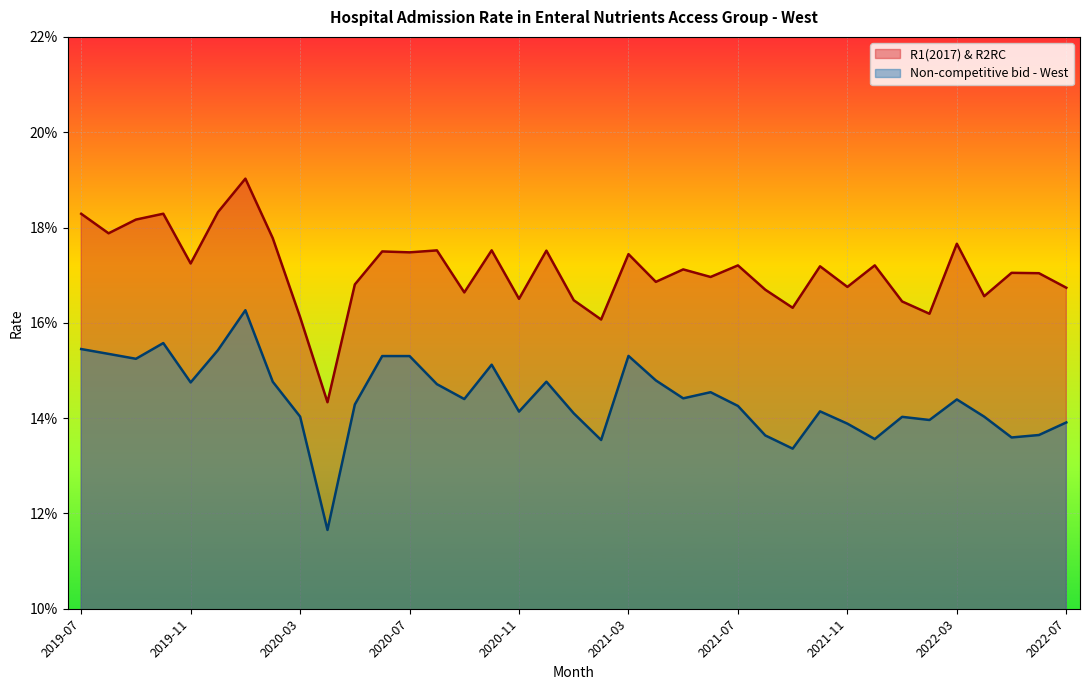

List the labels in order of R1(2017) & R2RC value, smallest first.

2020-04, 2021-02, 2020-03, 2022-02, 2021-09, 2022-01, 2021-01, 2020-11, 2022-04, 2020-09, 2021-08, 2022-07, 2021-11, 2020-05, 2021-04, 2021-06, 2022-06, 2022-05, 2021-05, 2021-10, 2021-07, 2021-12, 2019-11, 2021-03, 2020-07, 2020-06, 2020-12, 2020-08, 2020-10, 2022-03, 2020-02, 2019-08, 2019-09, 2019-07, 2019-10, 2019-12, 2020-01